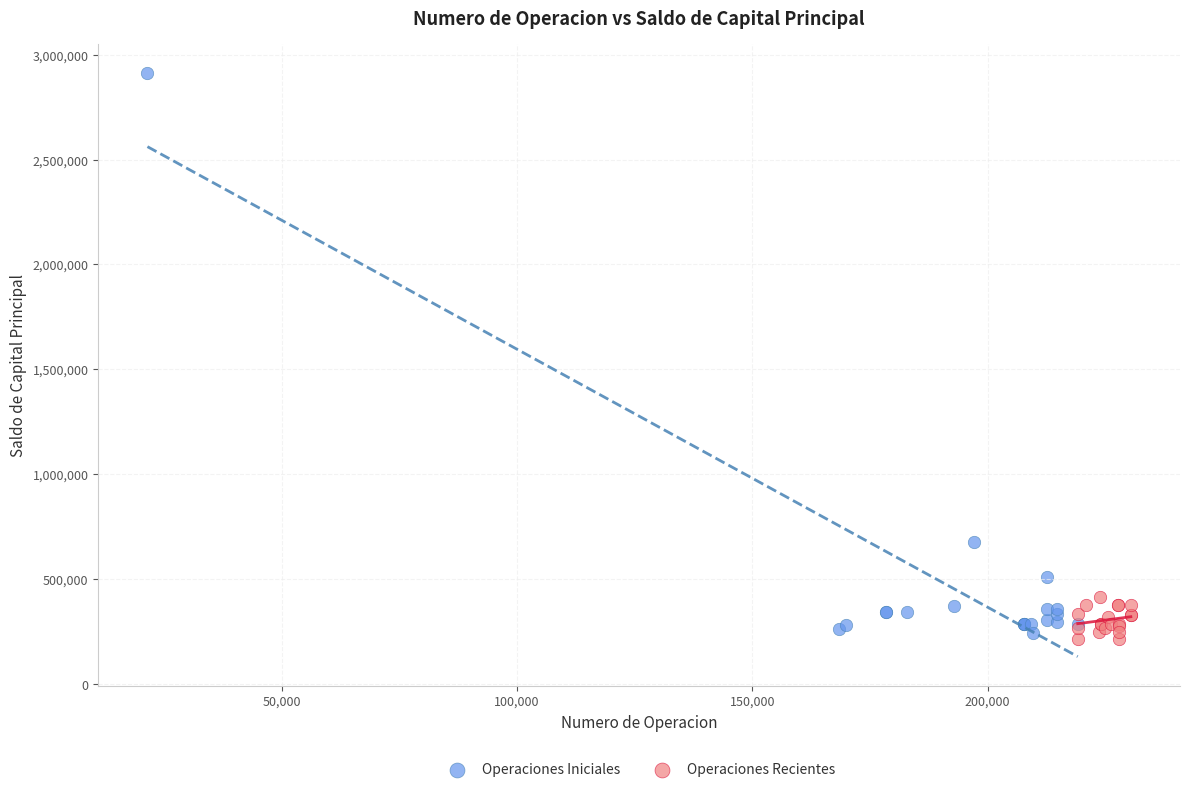

Which series contains the highest Y value?

Operaciones Iniciales